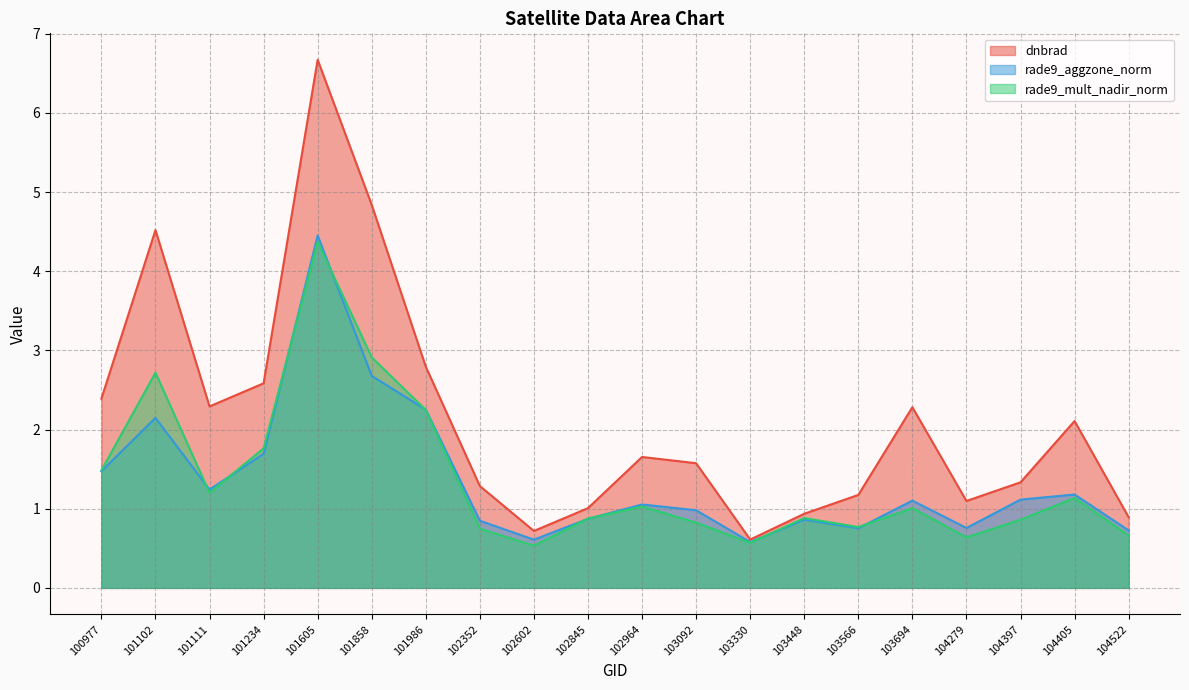

What is the lowest value of the rade9_mult_nadir_norm series?

0.5